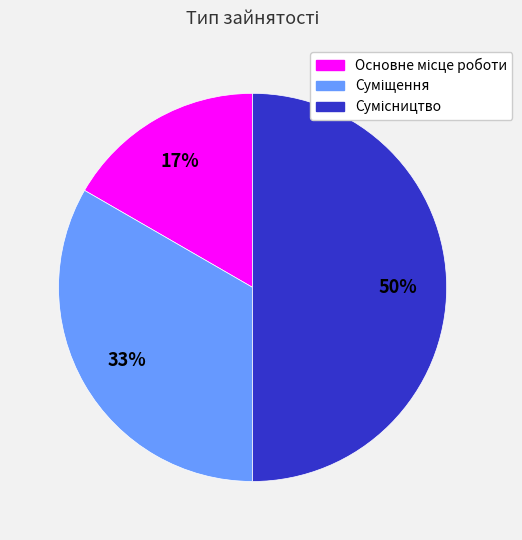

To the nearest percent, what is the difference between the largest and smallest slice percentages?

33%